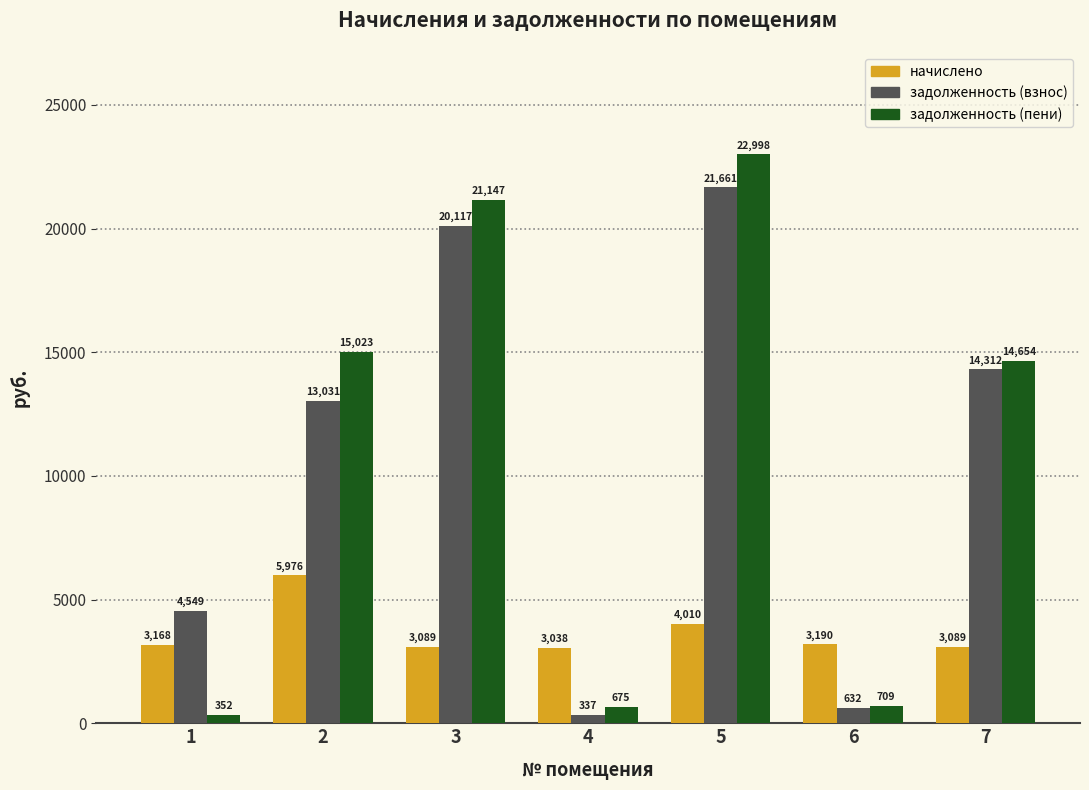

How many values in the задолженность (пени) series are below 14653?

3